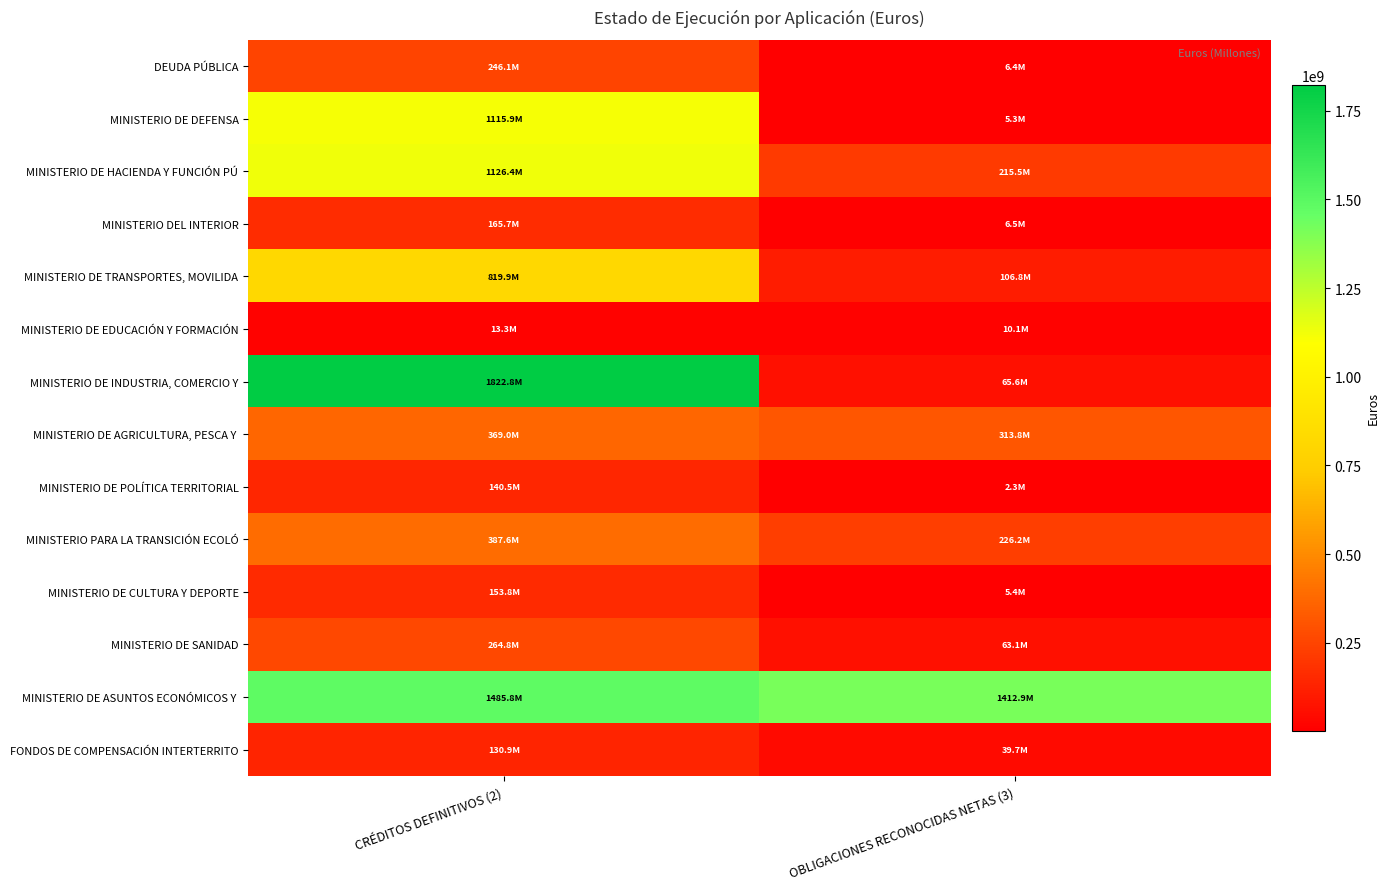

What is the difference between the highest and lowest values at OBLIGACIONES RECONOCIDAS NETAS (3)?

1410610612.0